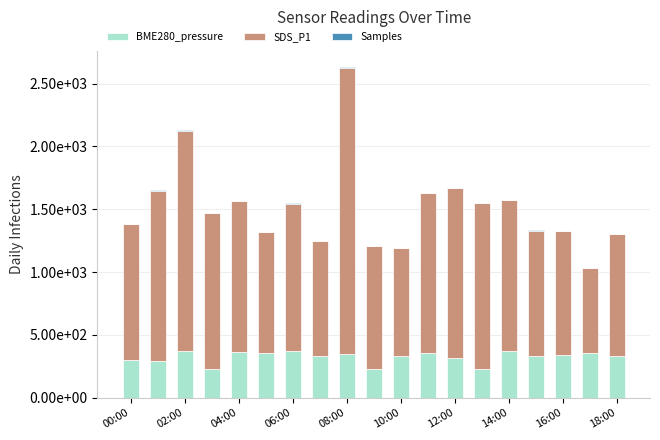

Are the bars horizontal?

No